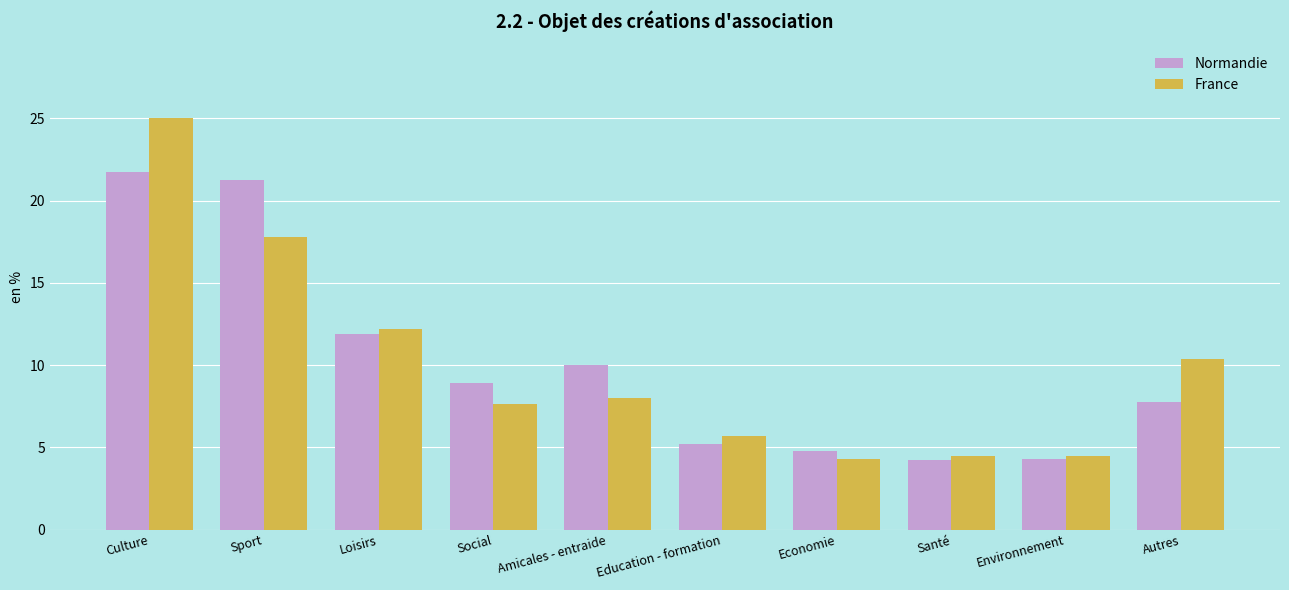

The value of Normandie at Loisirs is 20.6. True or false?

False